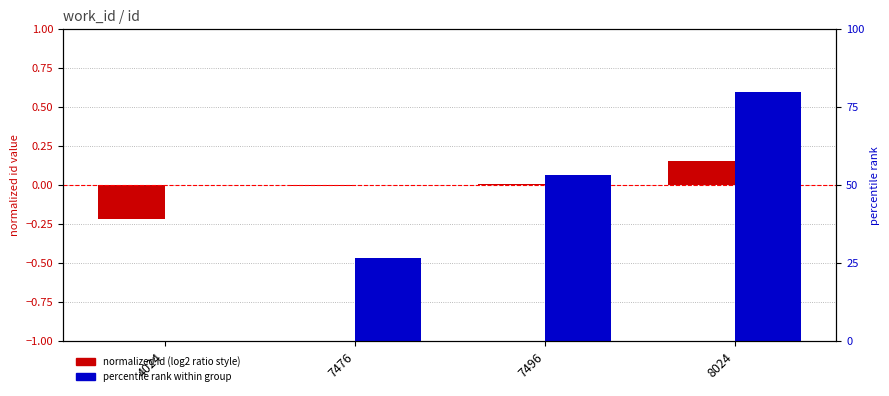

What value does the normalized id (log2 ratio style) series have at 8024?

0.2